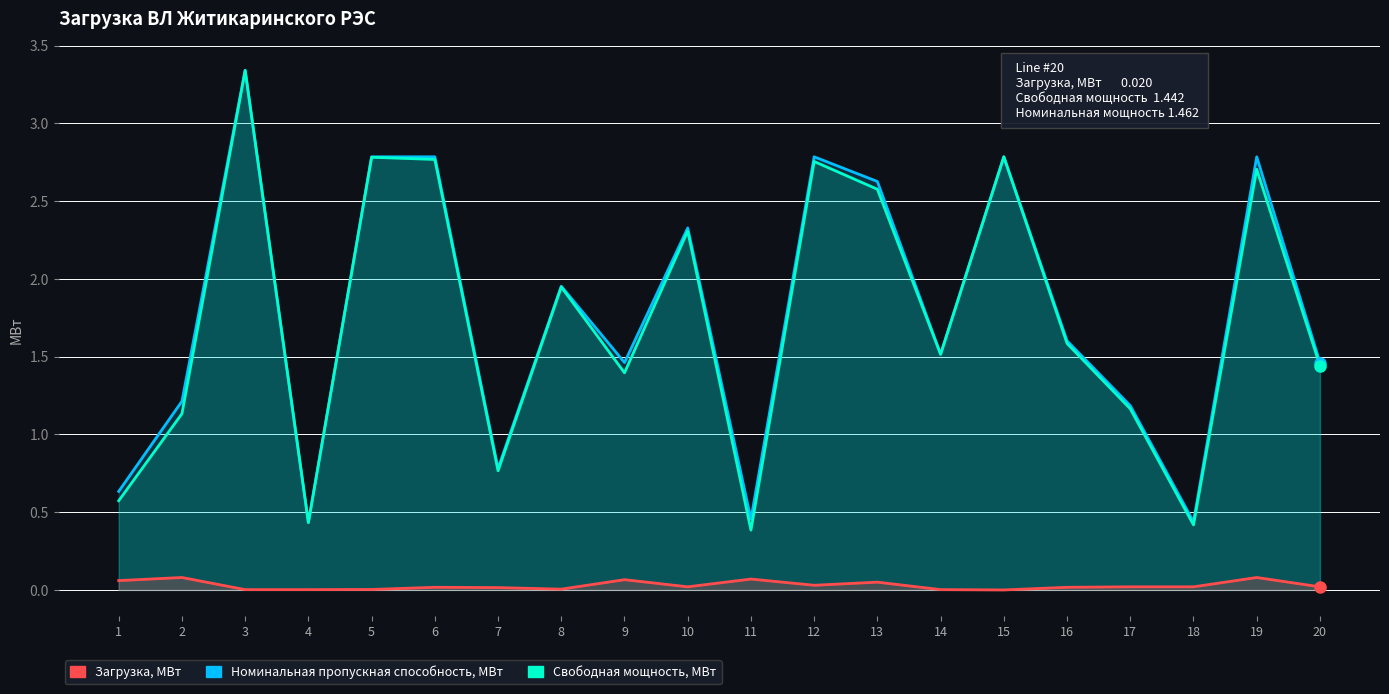

Does the chart display data point markers on the line(s)?

No